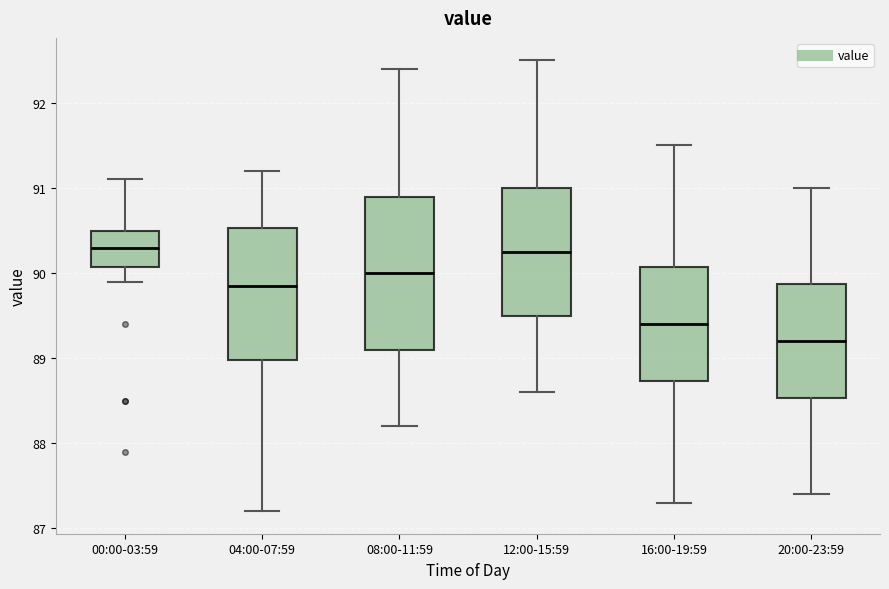

Reading left to right, transcribe this box plot: for each box, give where its median line is, the range the box spans, and where its two whiskers end, as read against the y-axis. The values are not printed on the chart, so give them approximately, as read against the axis.

00:00-03:59: median 90.3, box 90.1 to 90.5, whiskers 89.9 to 91.1
04:00-07:59: median 89.9, box 89.0 to 90.5, whiskers 87.2 to 91.2
08:00-11:59: median 90.0, box 89.1 to 90.9, whiskers 88.2 to 92.4
12:00-15:59: median 90.3, box 89.5 to 91.0, whiskers 88.6 to 92.5
16:00-19:59: median 89.4, box 88.7 to 90.1, whiskers 87.3 to 91.5
20:00-23:59: median 89.2, box 88.5 to 89.9, whiskers 87.4 to 91.0